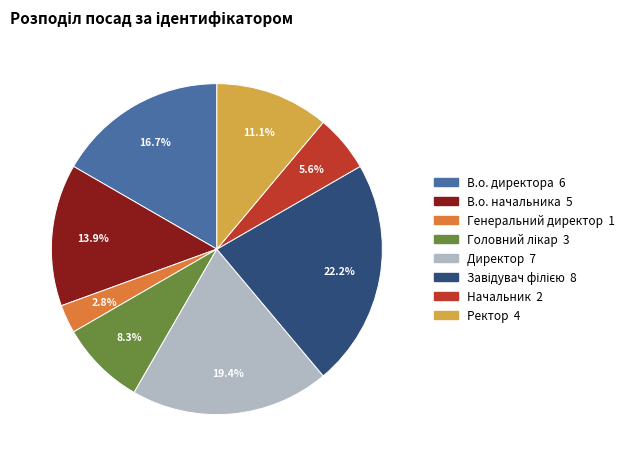

Is there any slice that represents more than half of the pie?

No